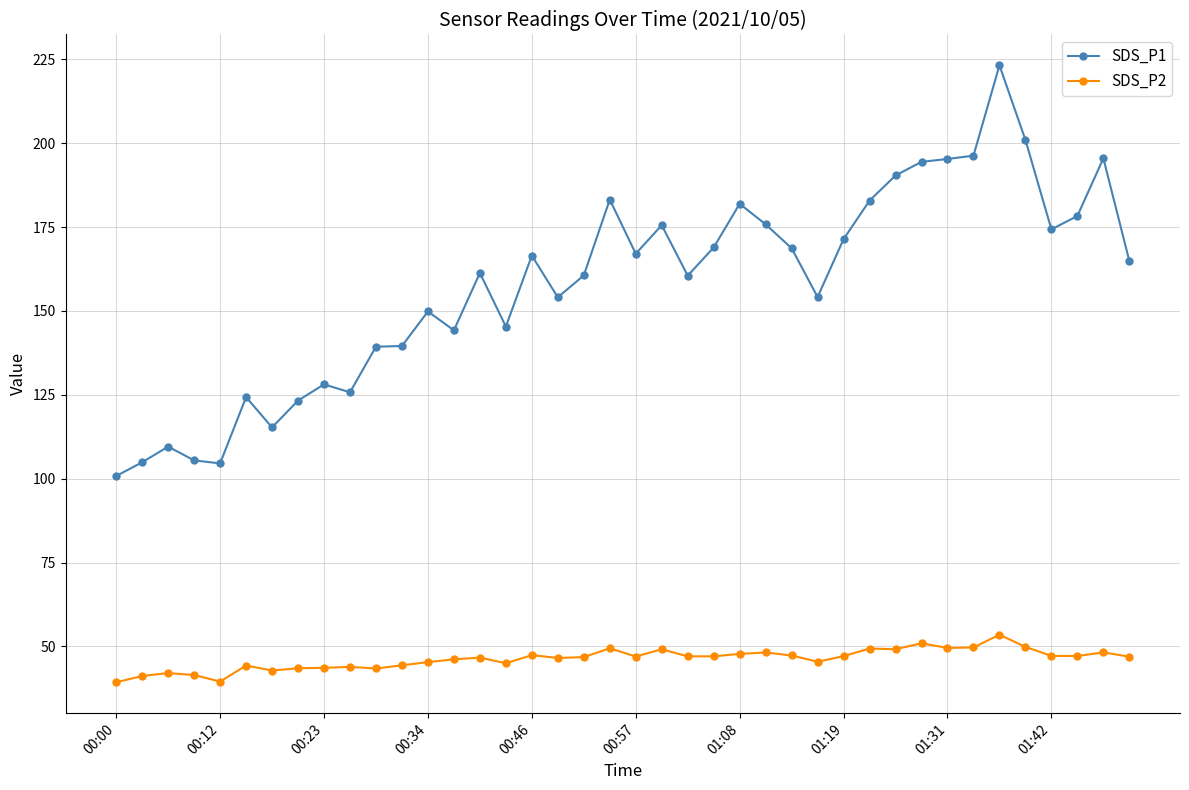

Which series has the widest spread of values?

SDS_P1